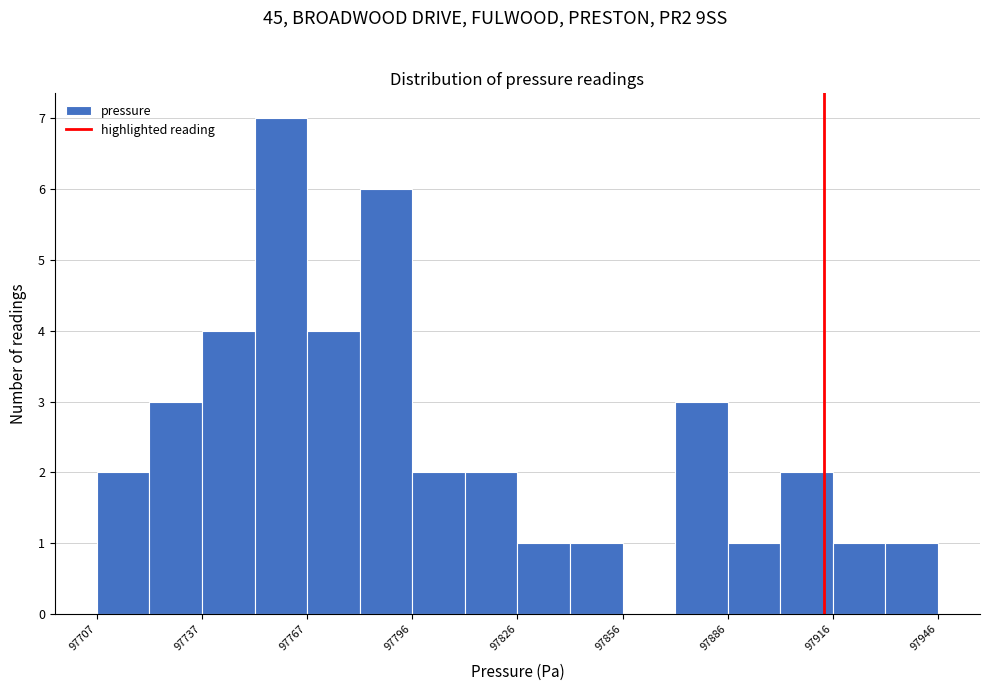

Read against the x-axis, roughly where is the centre of the tallest bar?

97760